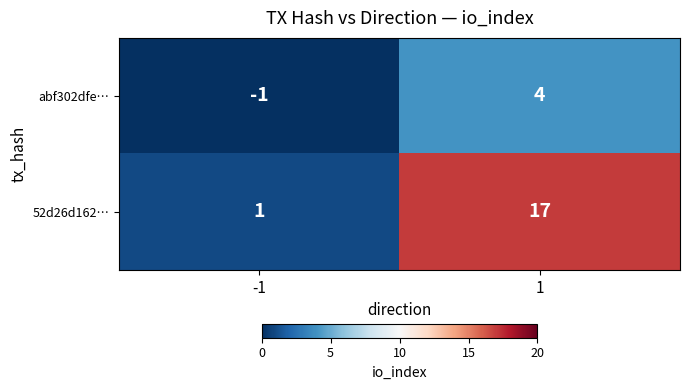

Reading left to right, transcribe all the data shown in this chart.

abf302dfe…: -1=-1	1=4
52d26d162…: -1=1	1=17